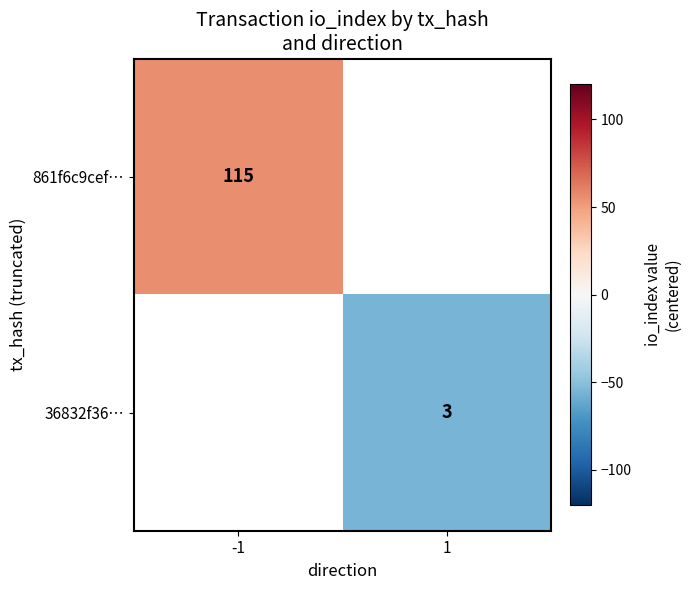

Is the value of 861f6c9cef… at -1 greater than the value of 36832f36… at 1?

Yes